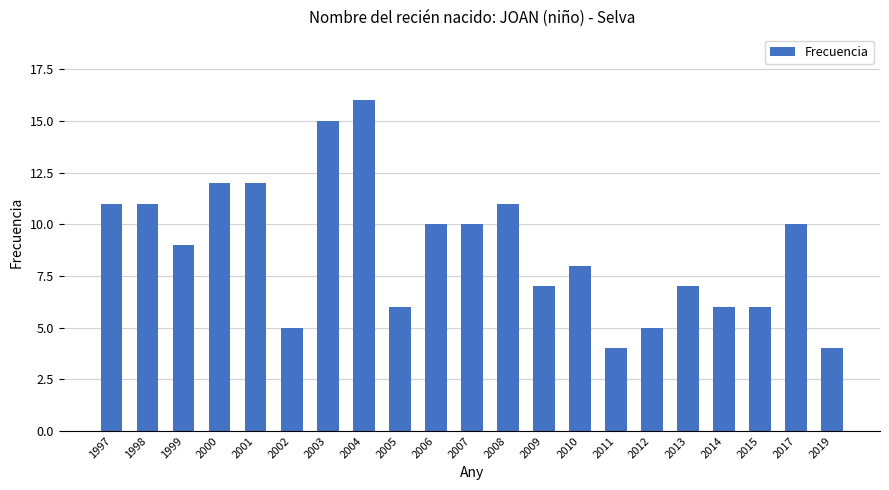

The chart shows a value of 7 at 2002. True or false?

False